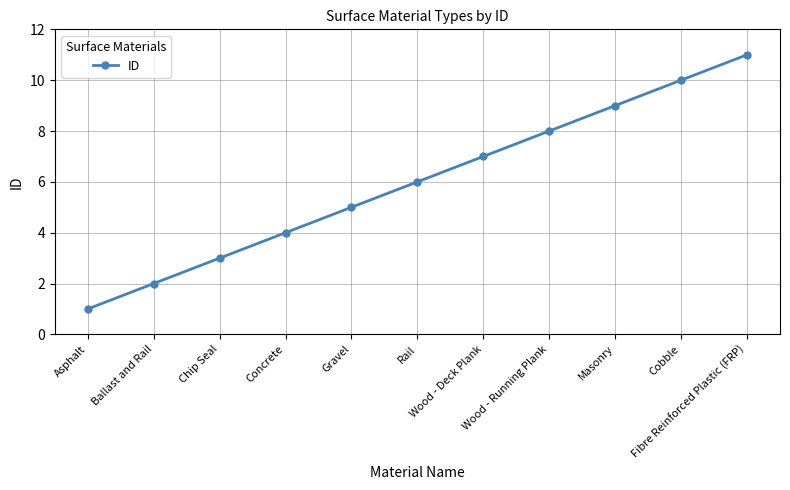

List the labels in order of value, smallest first.

Asphalt, Ballast and Rail, Chip Seal, Concrete, Gravel, Rail, Wood - Deck Plank, Wood - Running Plank, Masonry, Cobble, Fibre Reinforced Plastic (FRP)